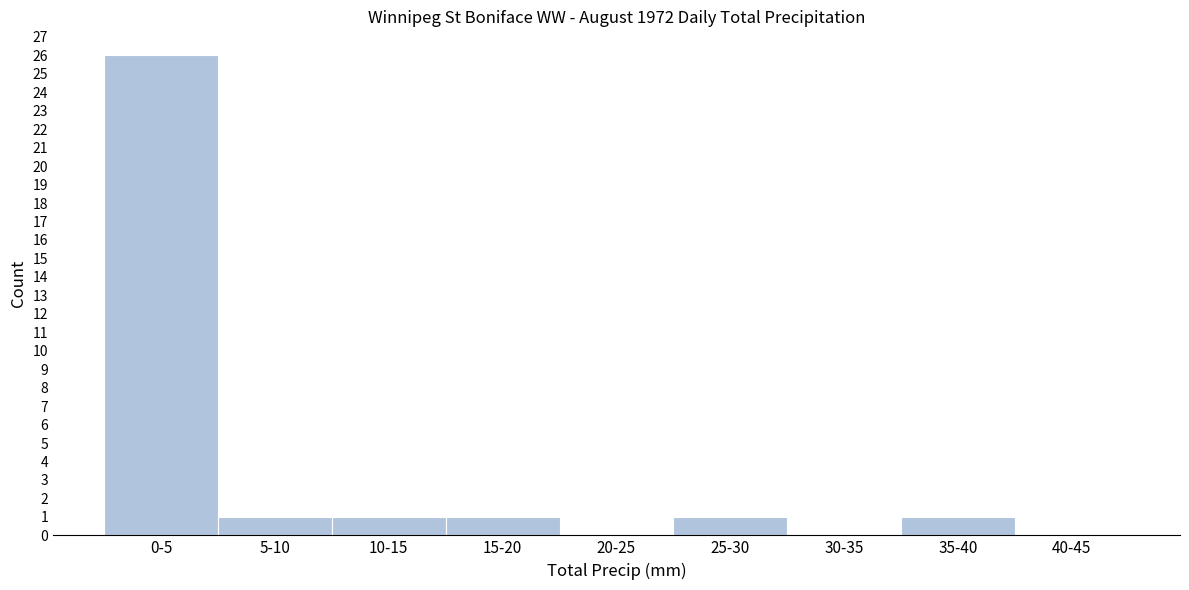

Reading left to right, extract all data points from this chart.

0-5=26	5-10=1	10-15=1	15-20=1	20-25=0	25-30=1	30-35=0	35-40=1	40-45=0